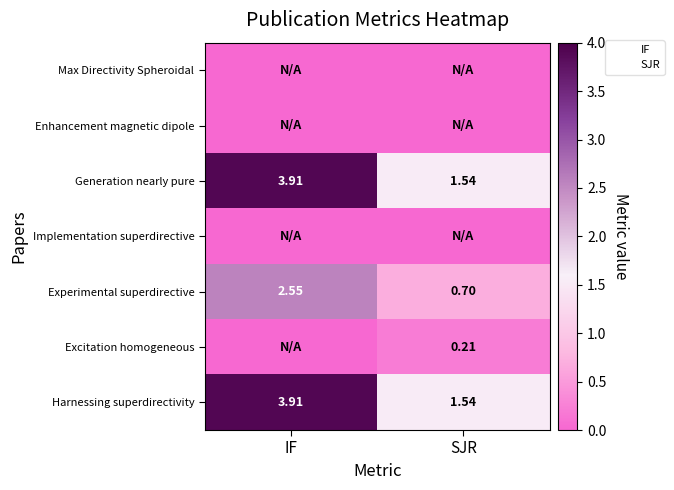

How many categories are shown in the chart?

2